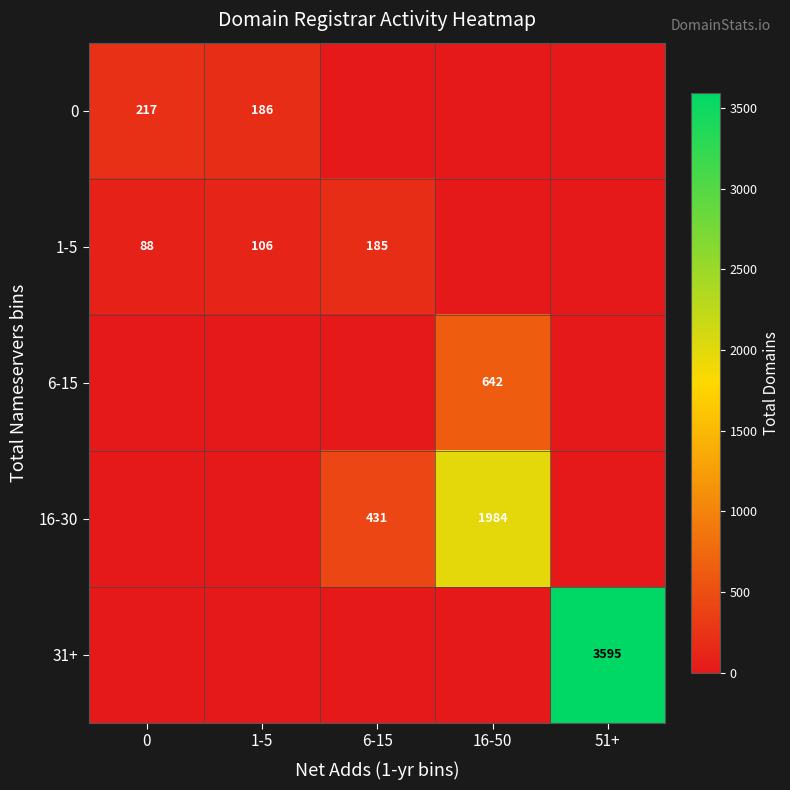

The value of 1-5 at 1-5 is 106. True or false?

True